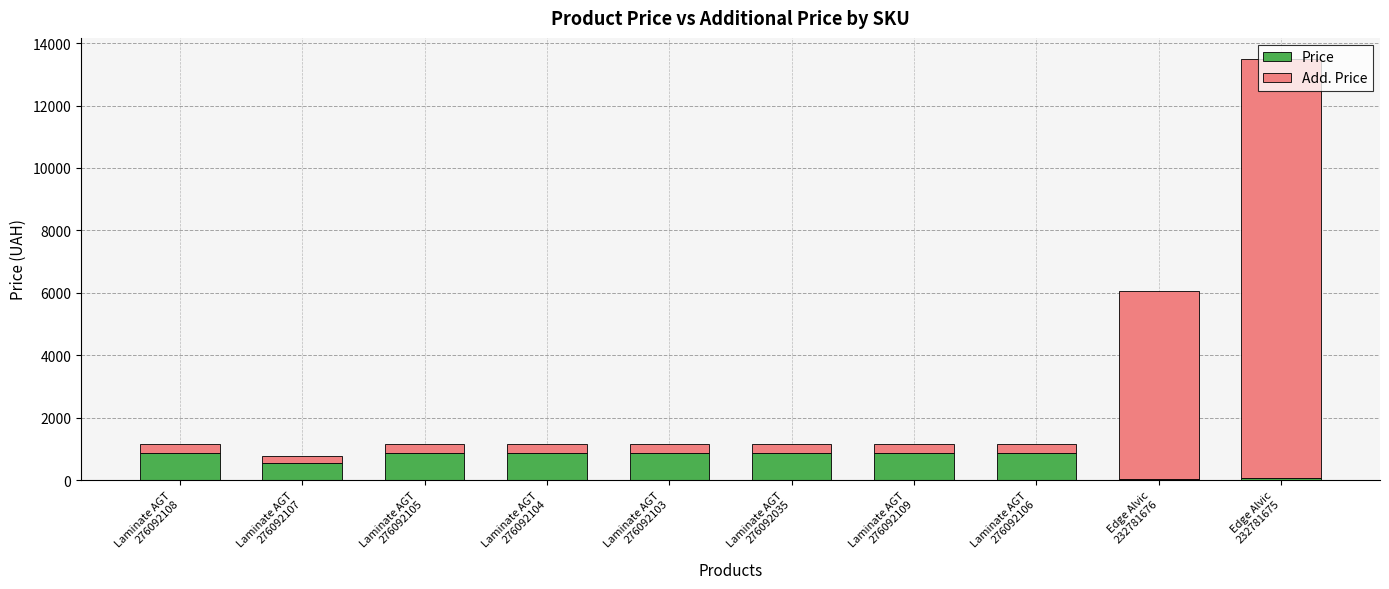

What is the maximum value for Price?

862.8